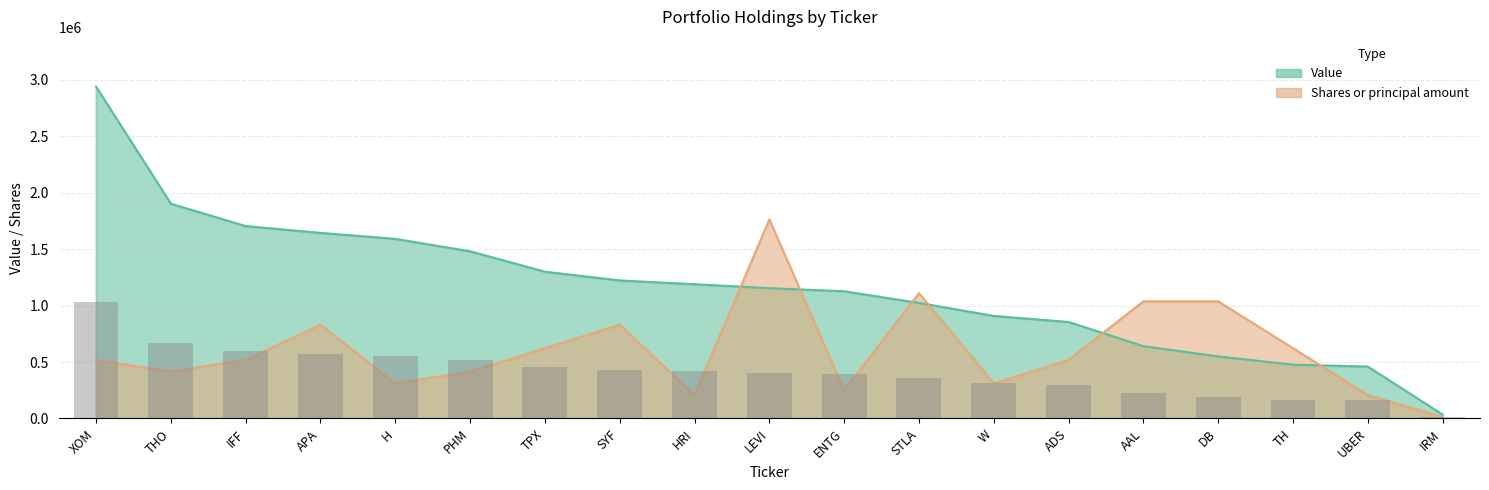

What is the approximate value of Value at THO?

1902600.0